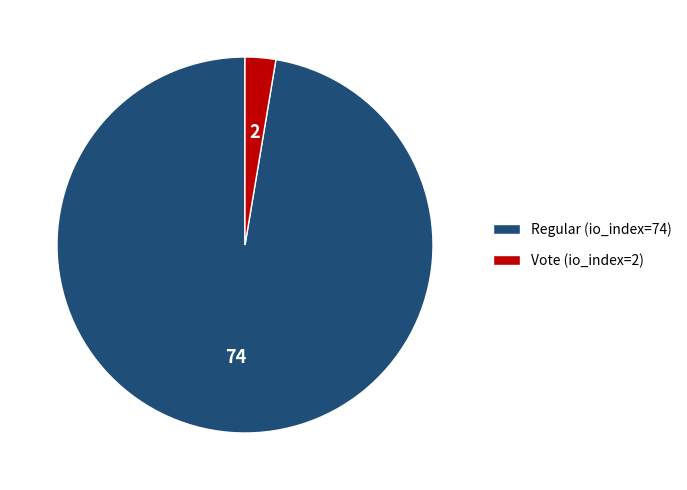

Do Regular (io_index=74) and Vote (io_index=2) together represent more than half of the pie?

Yes